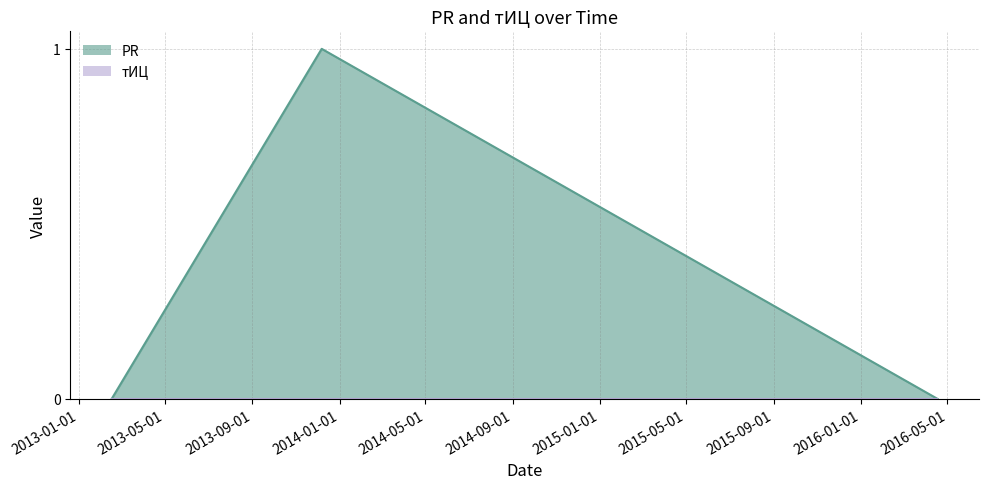

Does the chart display data point markers on the line(s)?

No